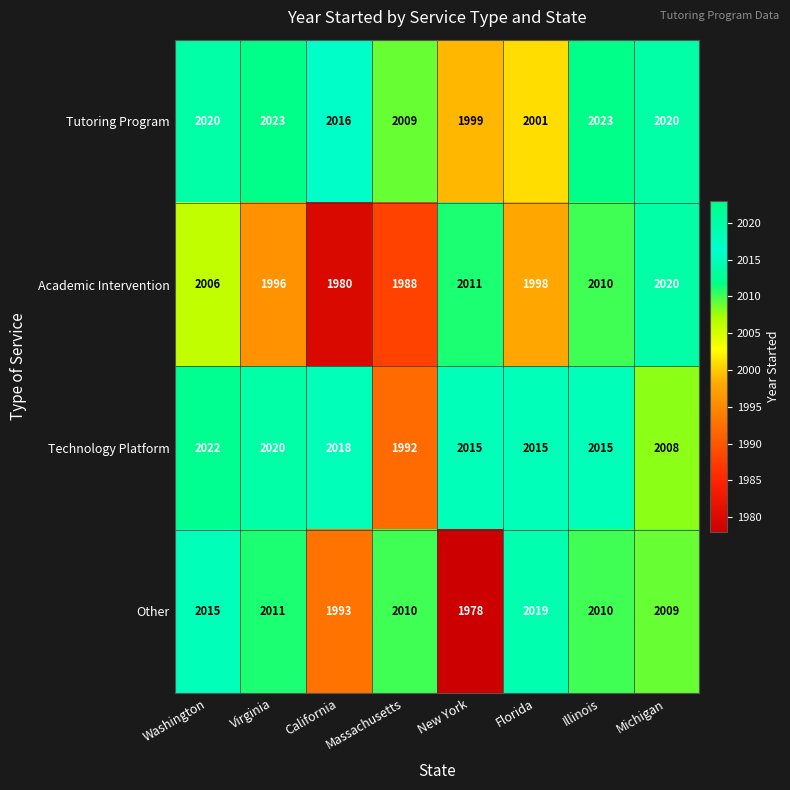

Which series has the widest spread of values?

Other